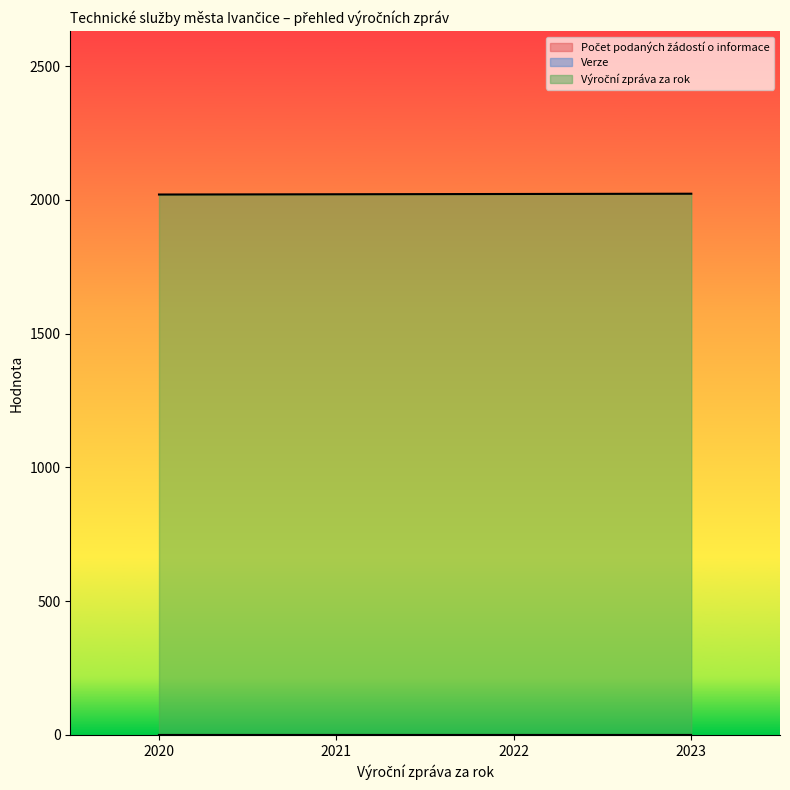

List the series in order of their peak value, highest first.

Výroční zpráva za rok, Verze, Počet podaných žádostí o informace